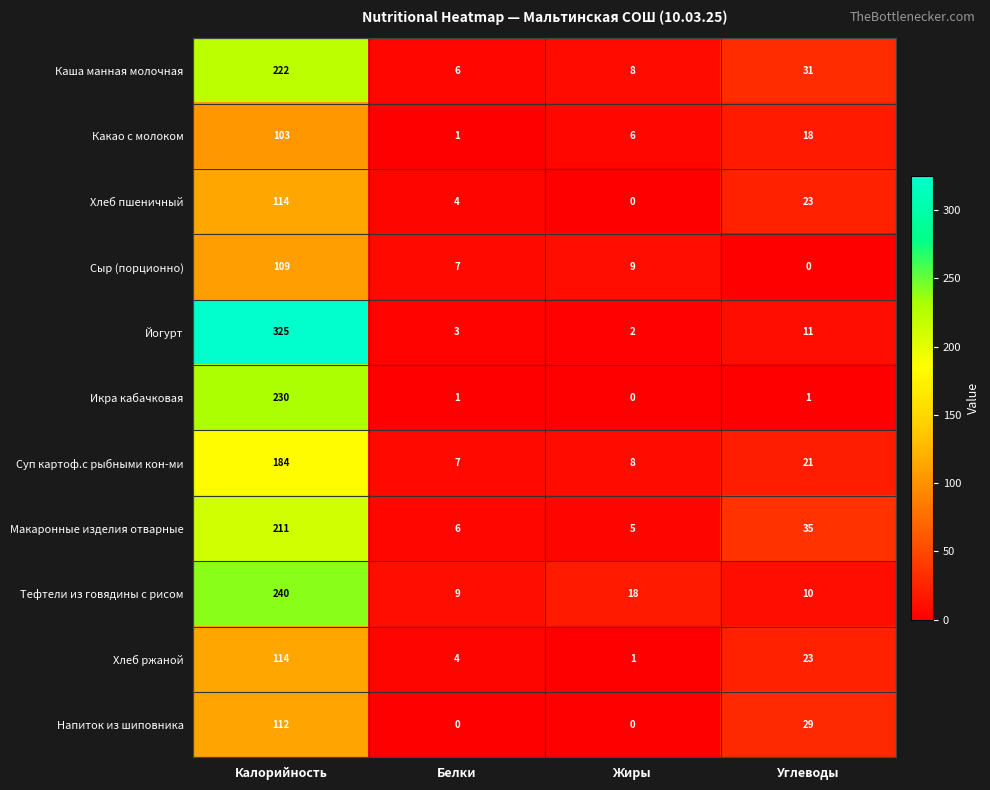

How many values in Напиток из шиповника are above zero?

2